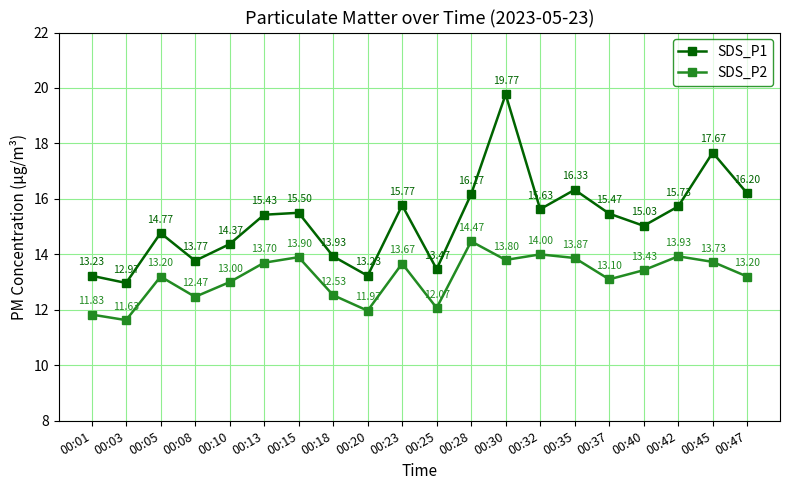

Is it true that SDS_P1 equals 22.5 at 00:20?

False